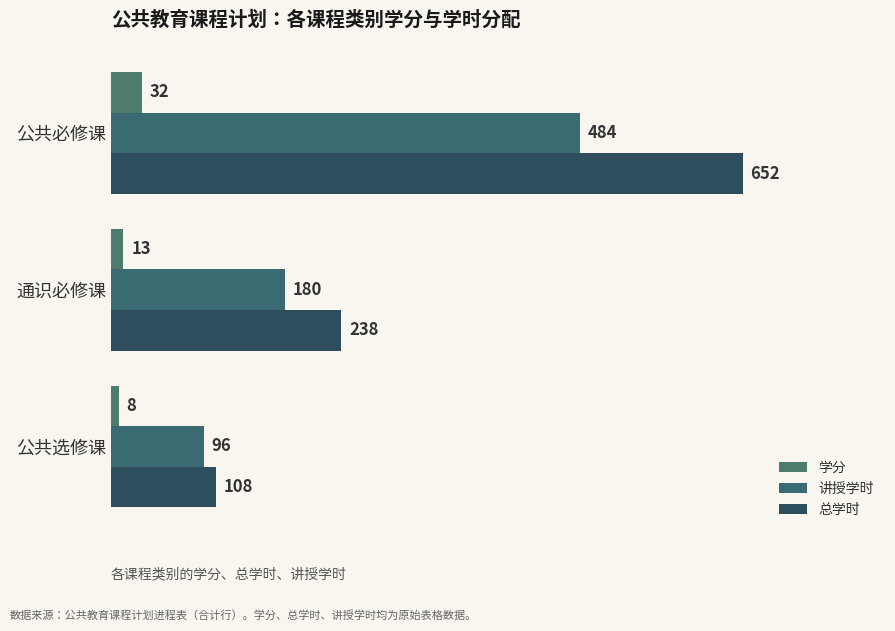

What is the value of the 讲授学时 bar at the 1st from the left?

484